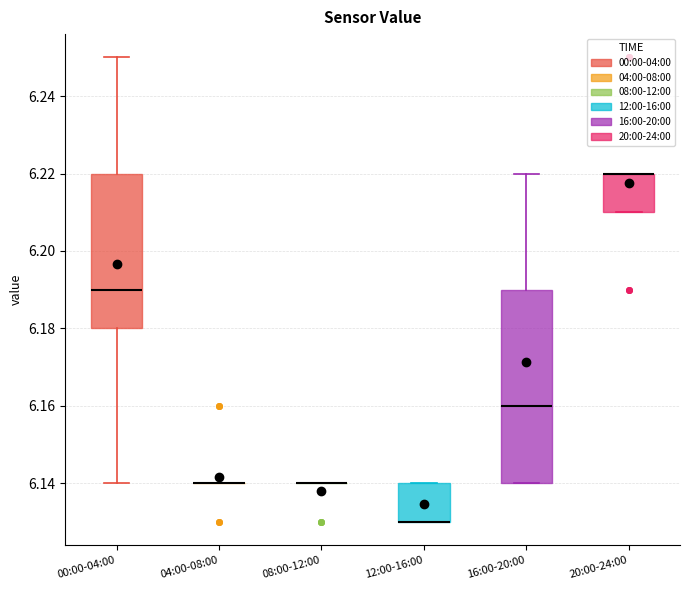

Comparing the boxes themselves (not the whiskers), which one is the tallest?

16:00-20:00